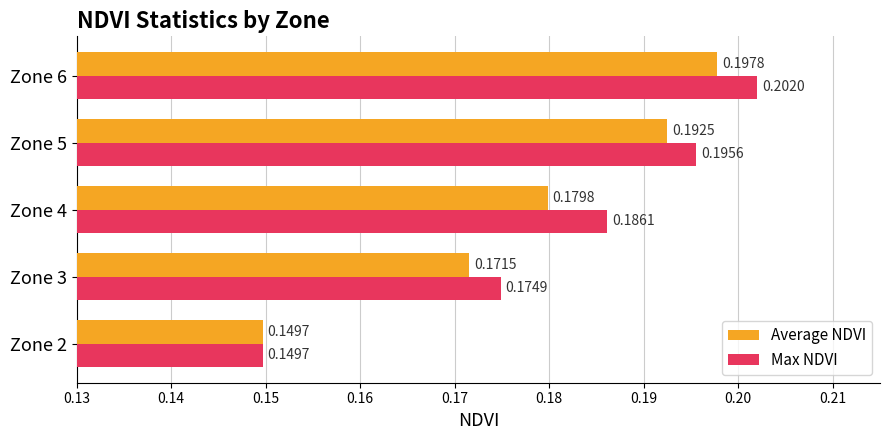

What is the sum of the Average NDVI values at Zone 5 and Zone 4?

0.4